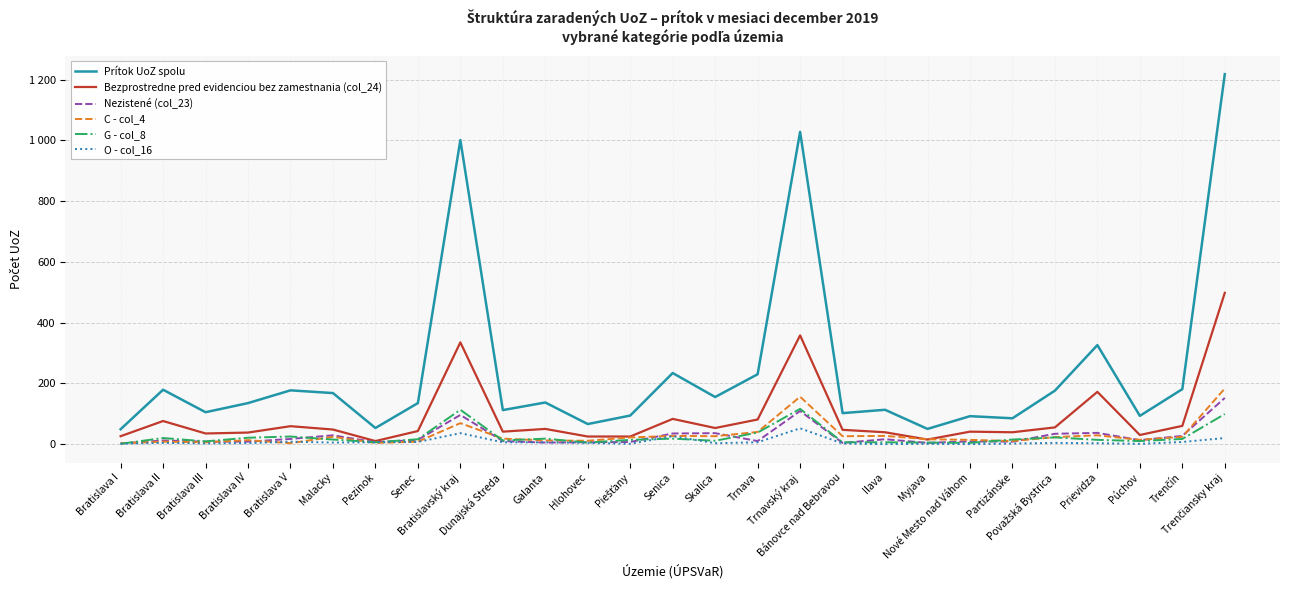

Does the chart display data point markers on the line(s)?

No